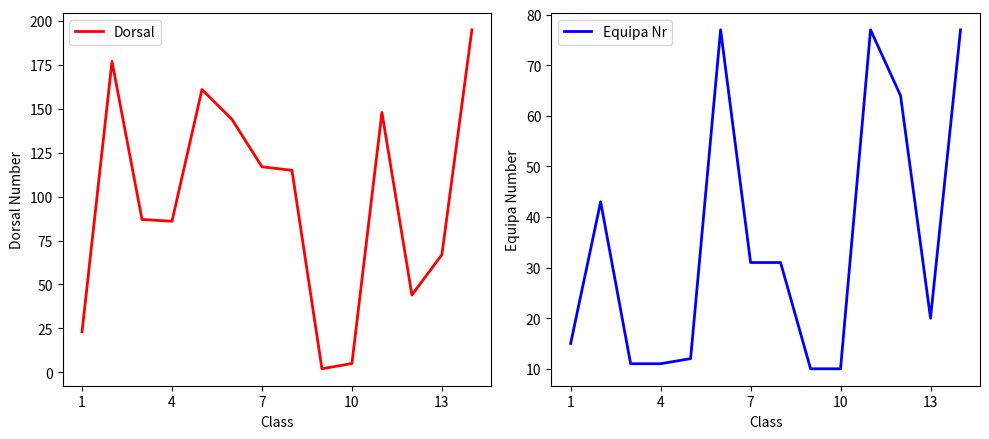

What is the maximum value for Dorsal?

195